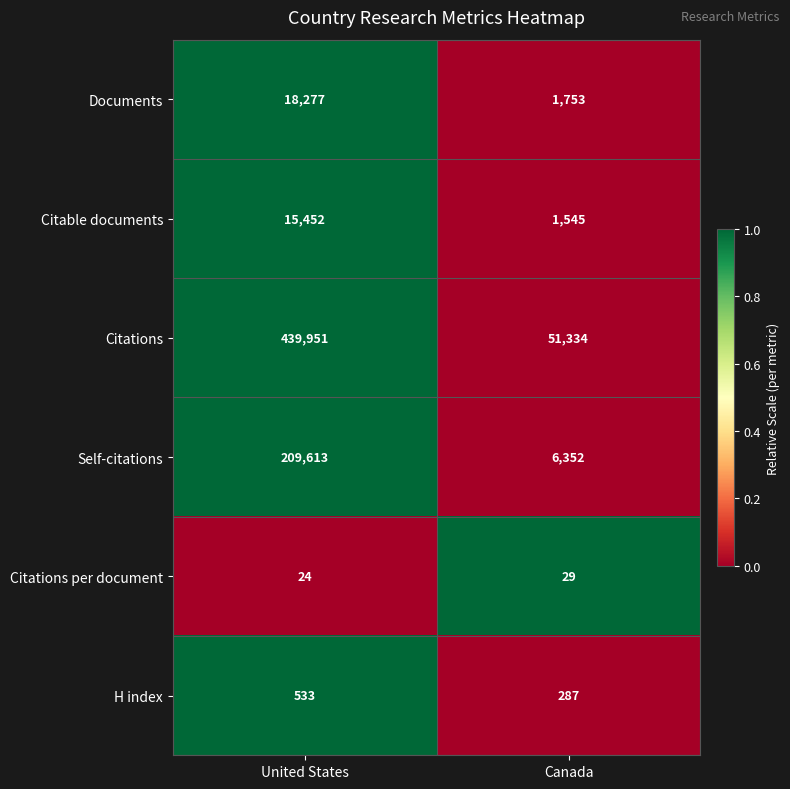

At which label does Self-citations reach its peak?

United States